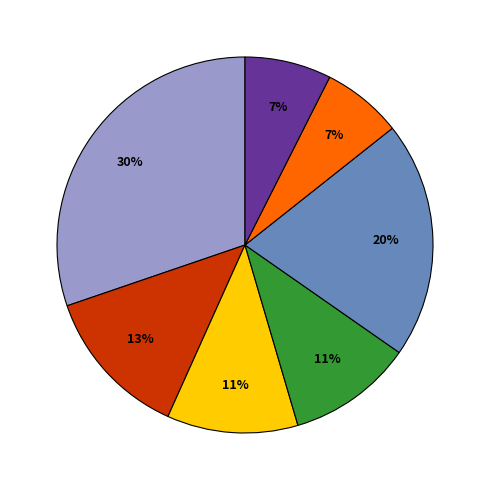

To the nearest percent, what is the difference between the largest and smallest slice percentages?

23%